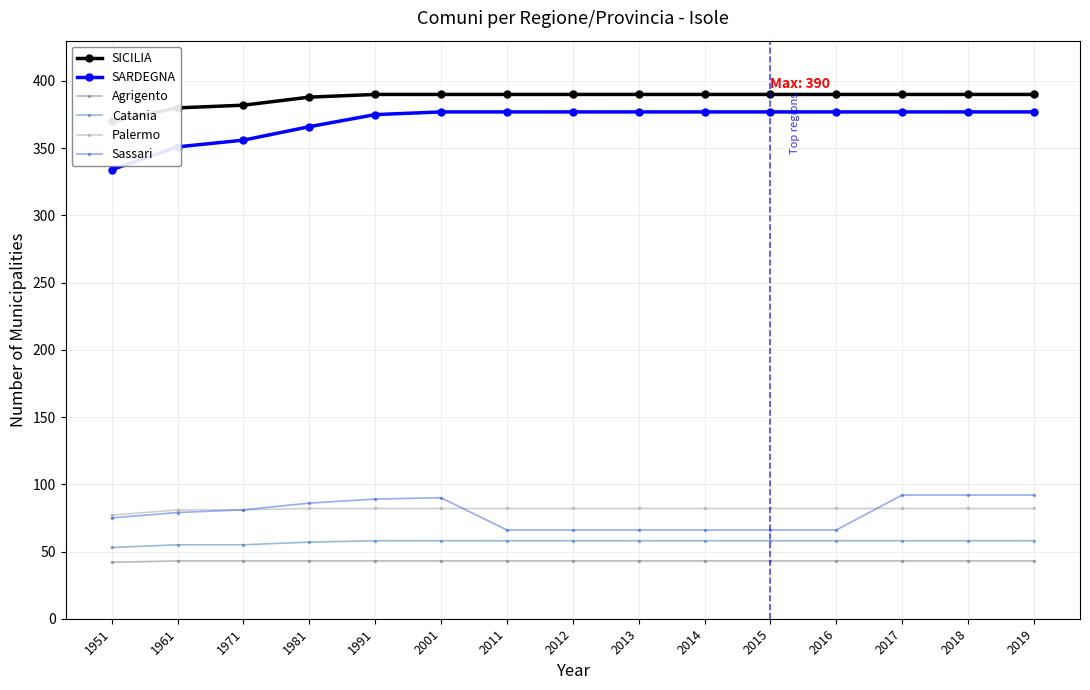

True or false: Catania and SARDEGNA cross at least once.

False